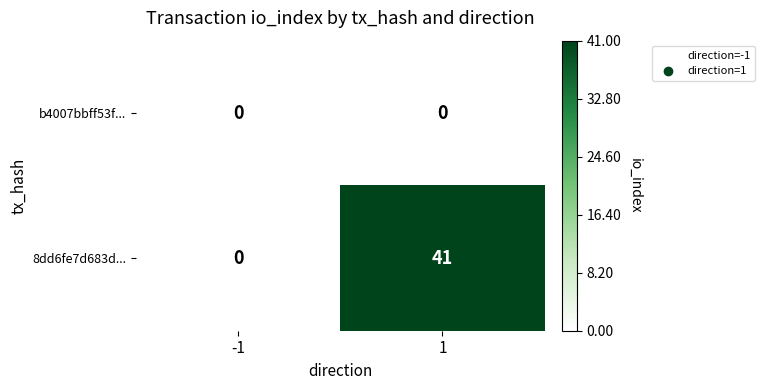

What is the maximum value shown in the chart?

41